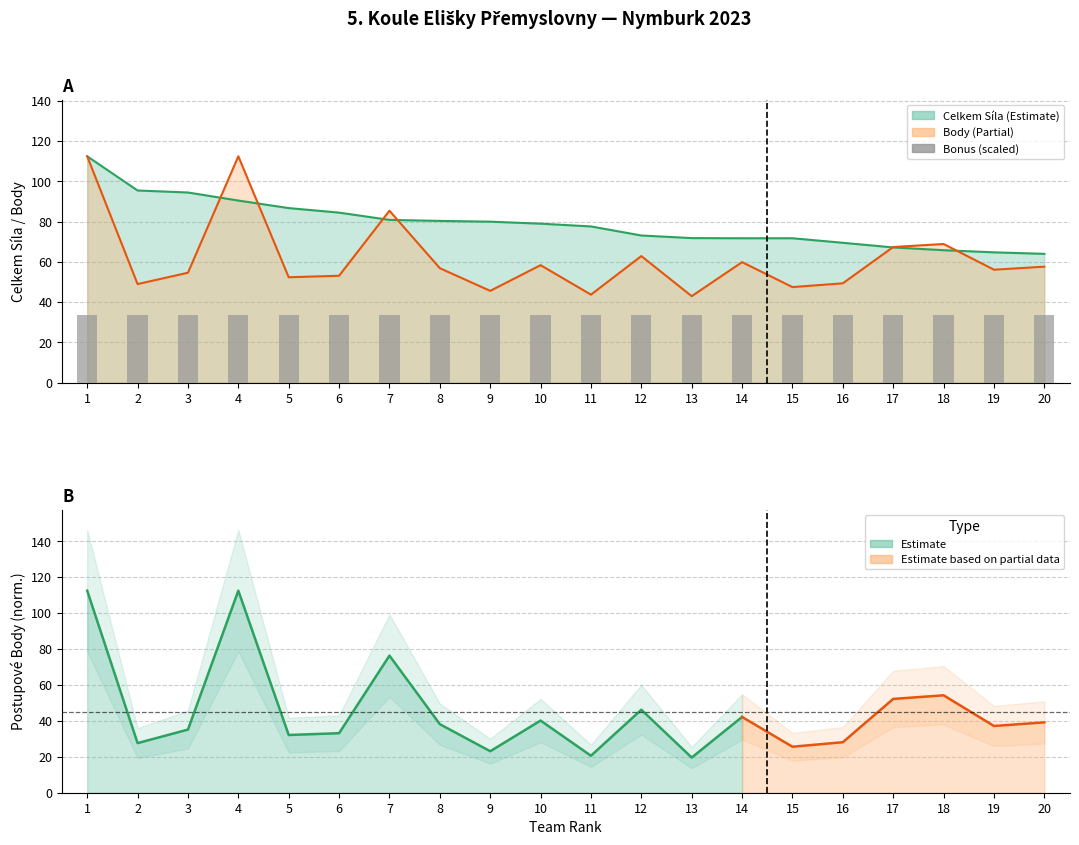

What is the difference between the maximum and second lowest values in the Body series?

68.8